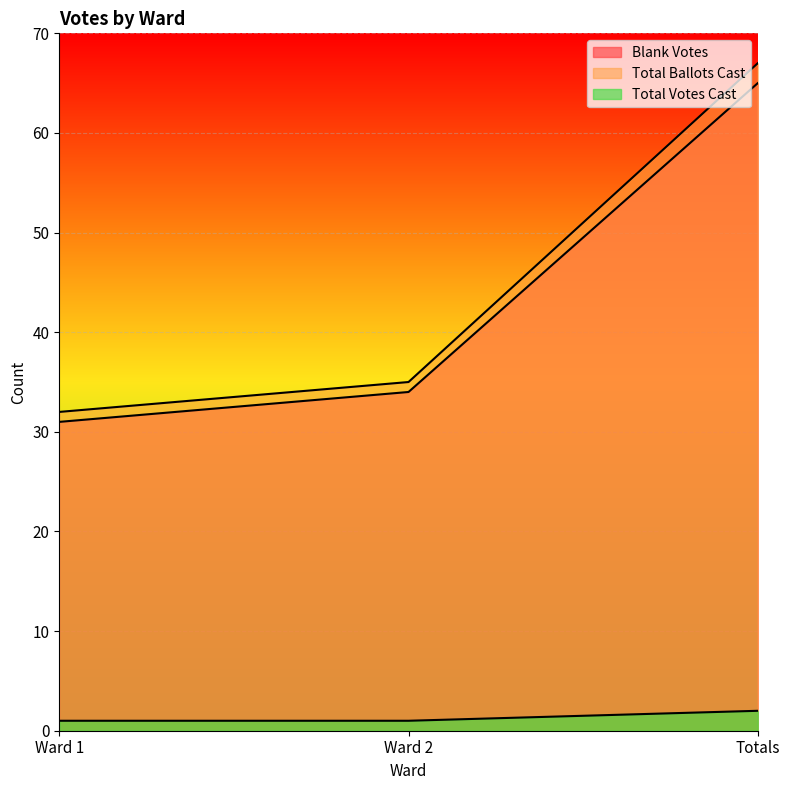

Which series has the widest spread of values?

Total Ballots Cast